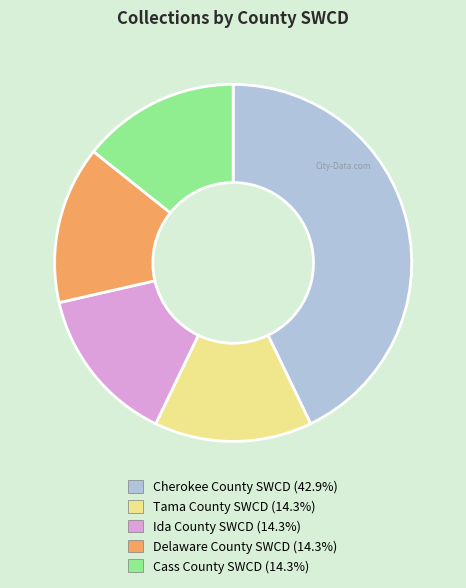

True or false: Cass County SWCD accounts for 21% of the total.

False